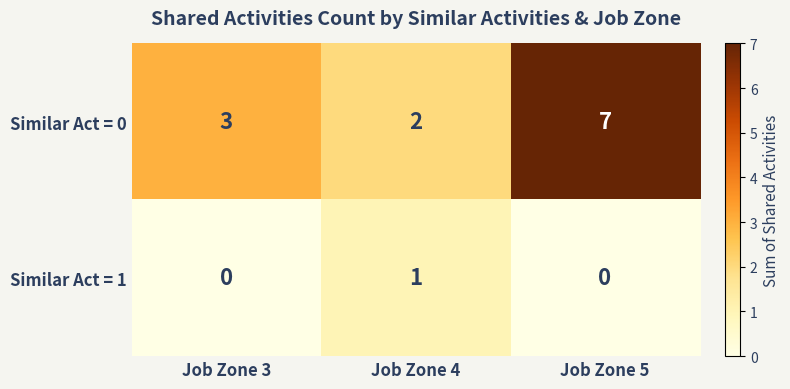

True or false: Similar Act = 0 has a value of 7 at Job Zone 5.

True